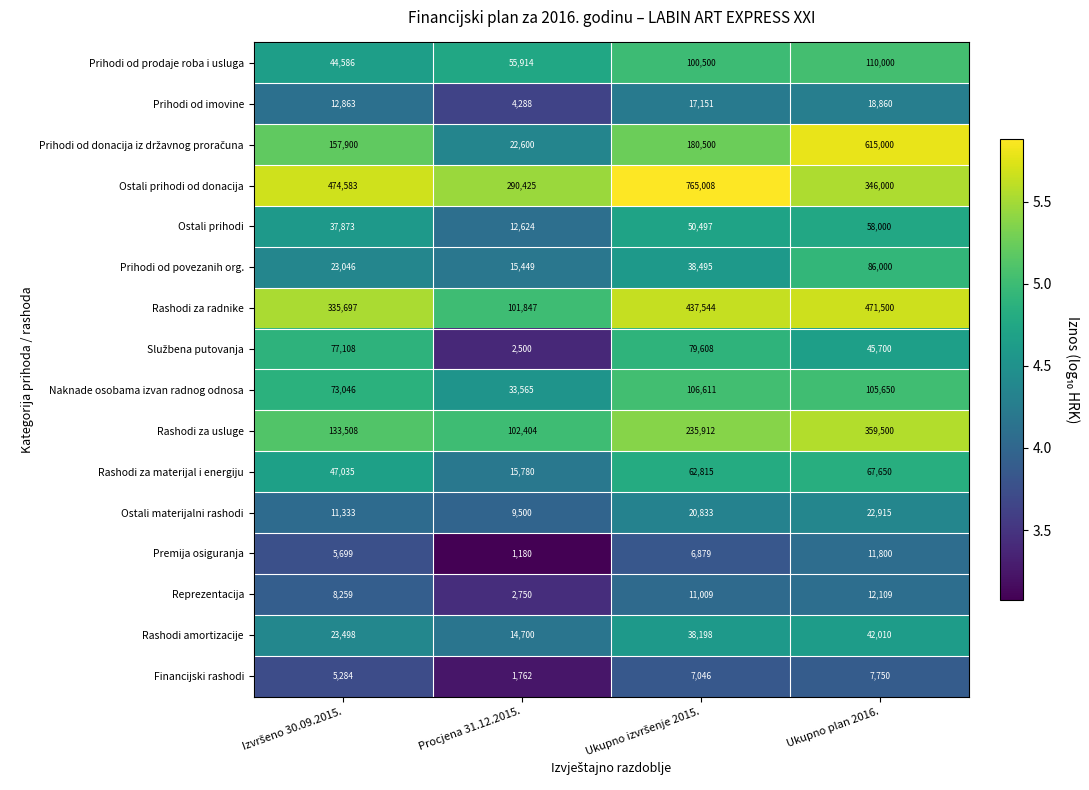

What is the smallest value displayed?

1180